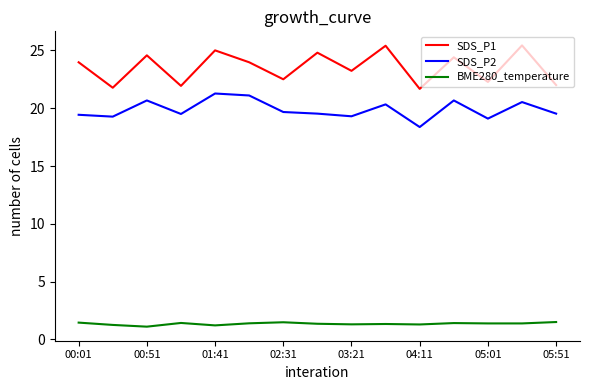

What are all the series names shown in the legend?

SDS_P1, SDS_P2, BME280_temperature